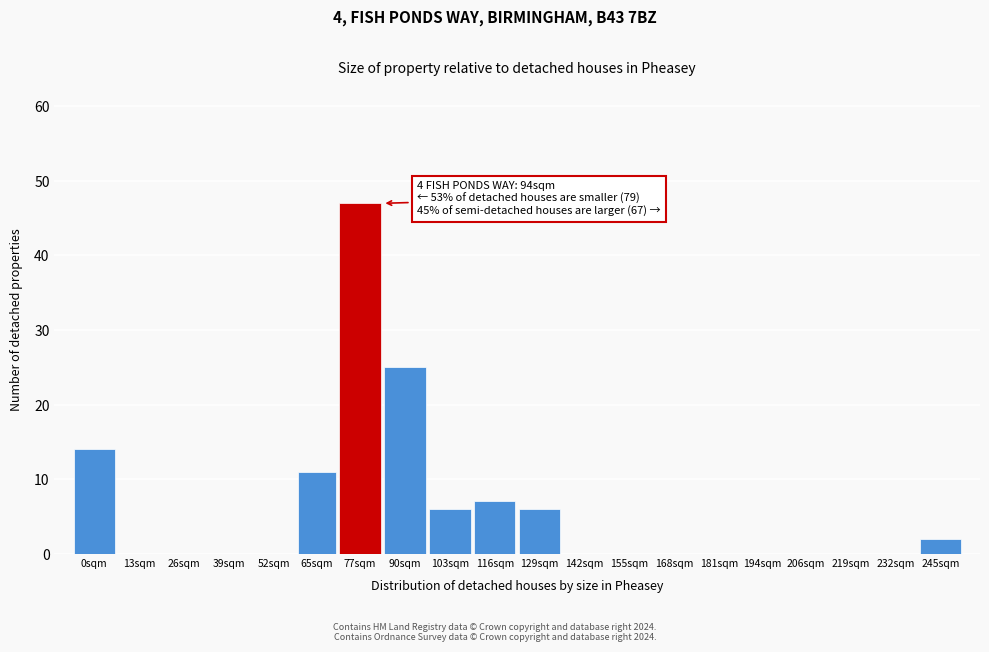

Reading left to right, transcribe all the data shown in this chart.

0sqm=14	13sqm=0	26sqm=0	39sqm=0	52sqm=0	65sqm=11	77sqm=47	90sqm=25	103sqm=6	116sqm=7	129sqm=6	142sqm=0	155sqm=0	168sqm=0	181sqm=0	194sqm=0	206sqm=0	219sqm=0	232sqm=0	245sqm=2